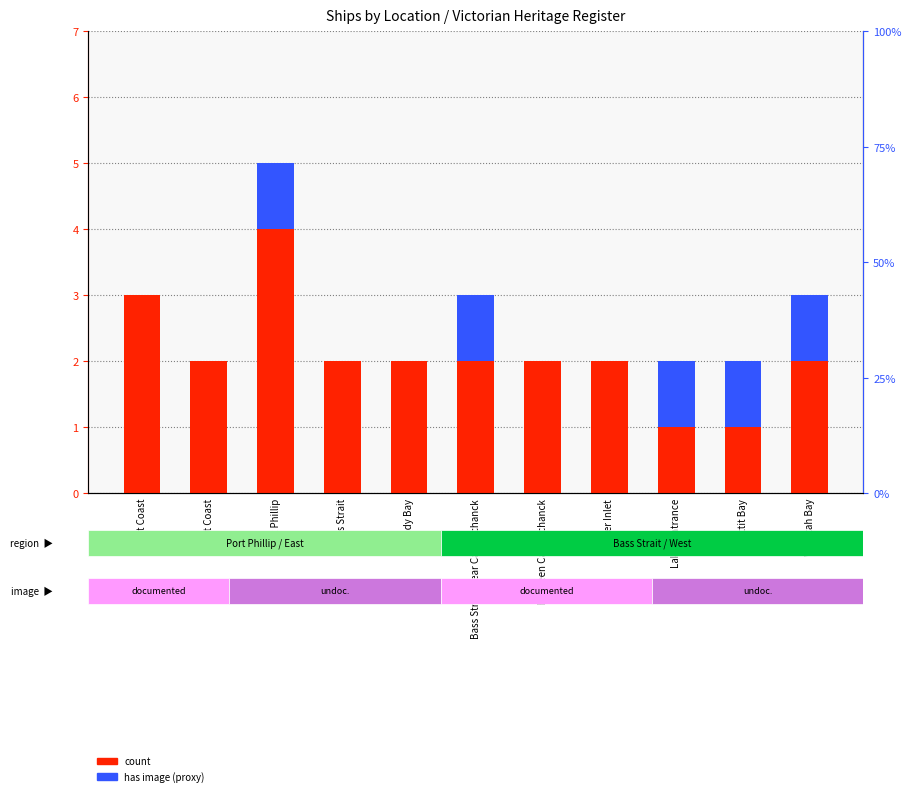

Reading left to right, transcribe all the data shown in this chart.

count: East Coast=3	West Coast=2	Port Phillip=4	Bass Strait=2	Lady Bay=2	Bass Strait, near Cape Schanck=2	Between Cape Schanck=2	Corner Inlet=2	Lakes Entrance=1	Louttit Bay=1	Waratah Bay=2
has image (proxy): East Coast=0	West Coast=0	Port Phillip=1	Bass Strait=0	Lady Bay=0	Bass Strait, near Cape Schanck=1	Between Cape Schanck=0	Corner Inlet=0	Lakes Entrance=1	Louttit Bay=1	Waratah Bay=1